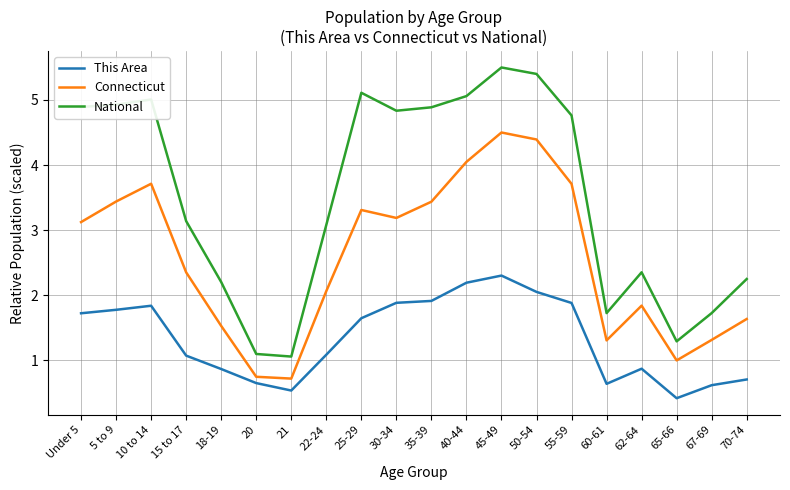

What is the difference between the highest and lowest values at 22-24?

2.0